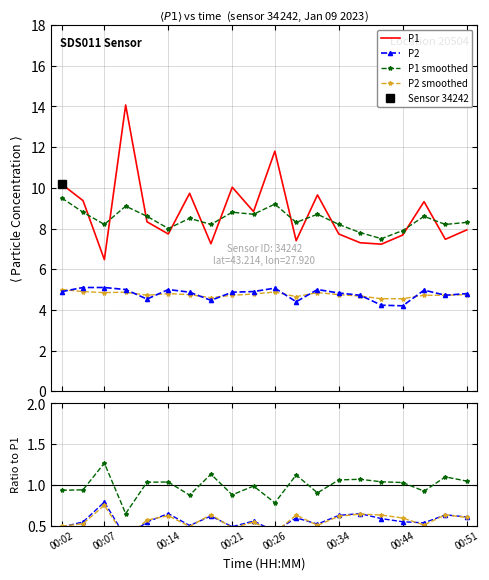

At which category does the chart reach its minimum across all series?

00:21